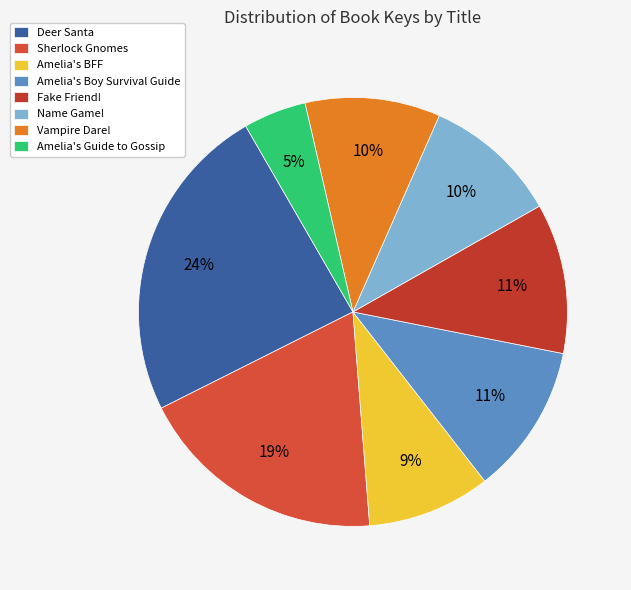

What portion of the pie excludes Deer Santa?

75.9%